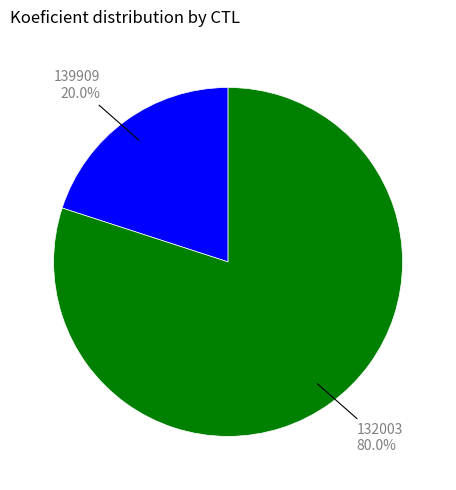

To the nearest percent, what is the average slice percentage?

50%